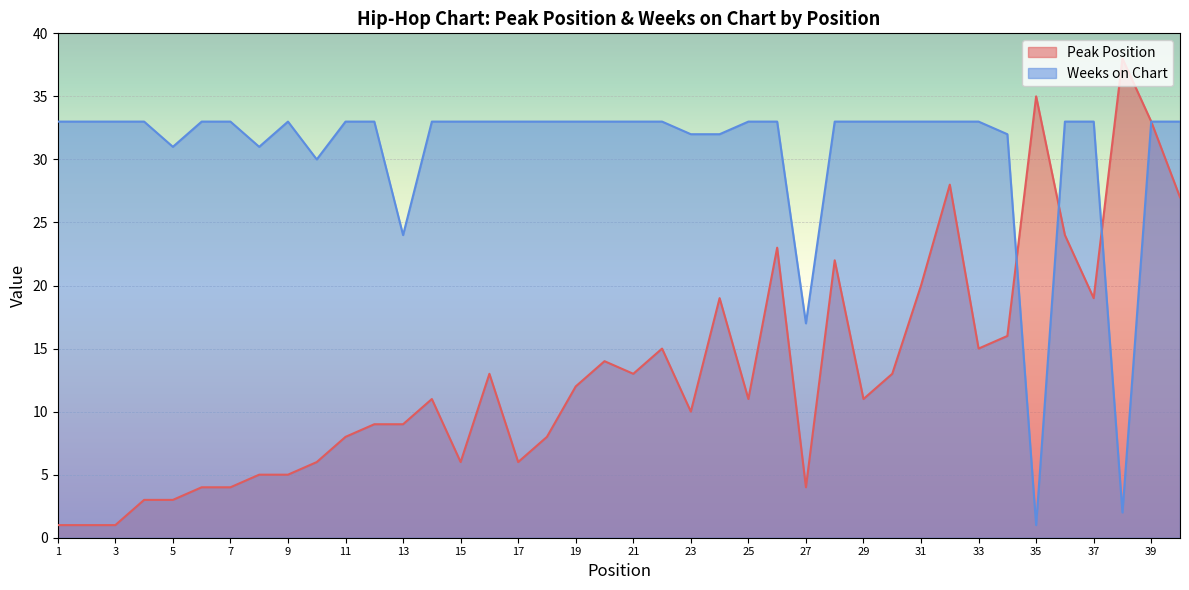

True or false: Peak Position and Weeks on Chart intersect in this chart.

True